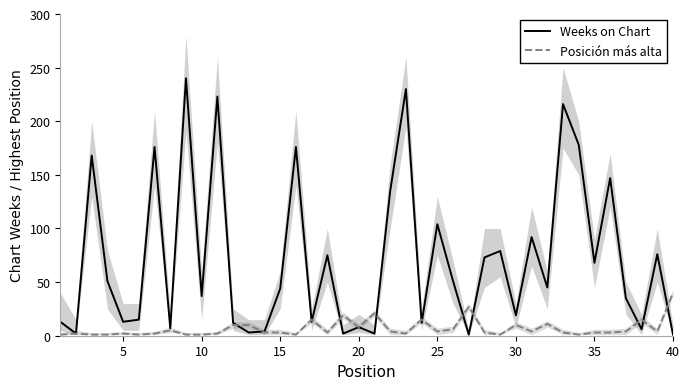

Does the chart display data point markers on the line(s)?

No